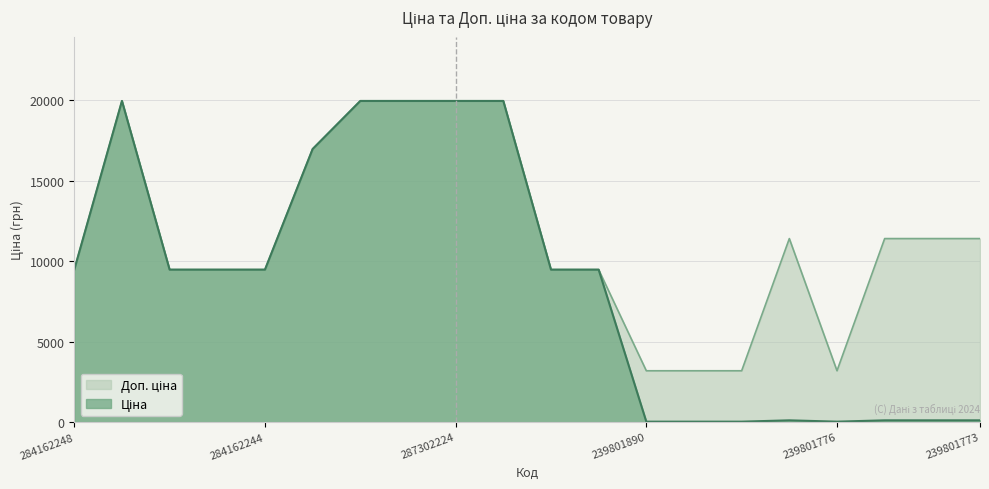

What is the difference between the maximum and minimum values in the Доп. ціна series?

16769.2